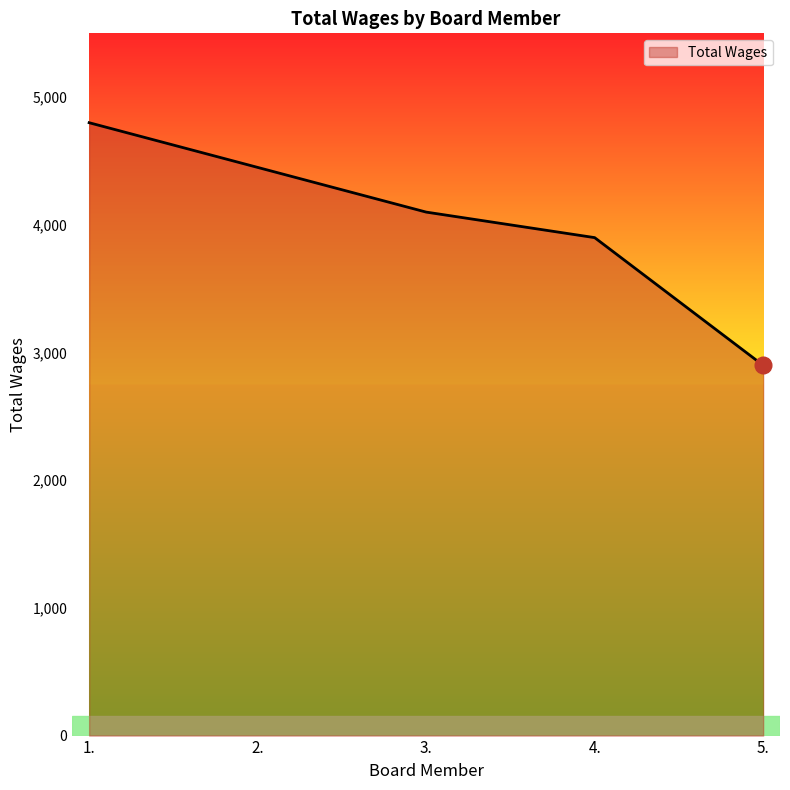

Between 3. and 1., which is larger?

1.